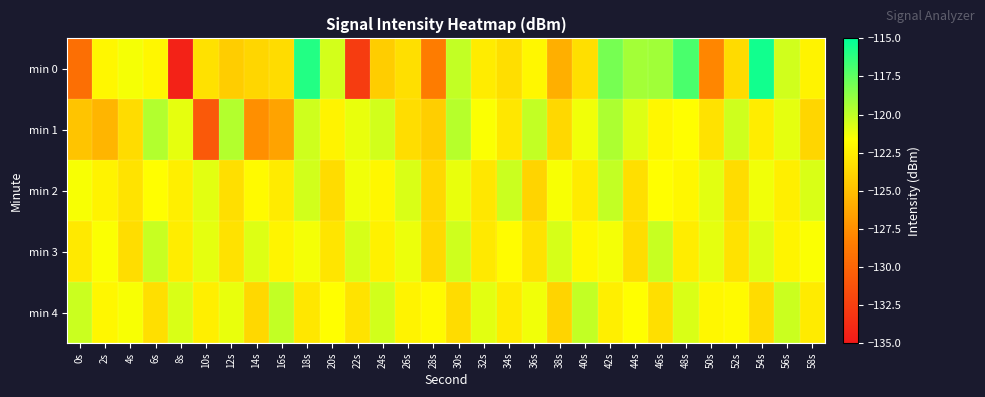

Rank the series at 34s from lowest to highest value.

min 0, min 1, min 4, min 3, min 2